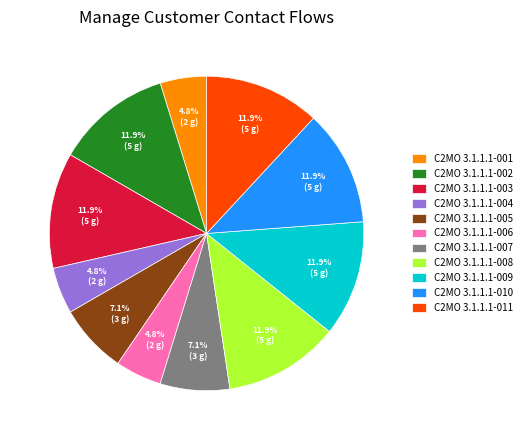

To the nearest percent, what percentage of the pie is C2MO 3.1.1.1-003?

12%